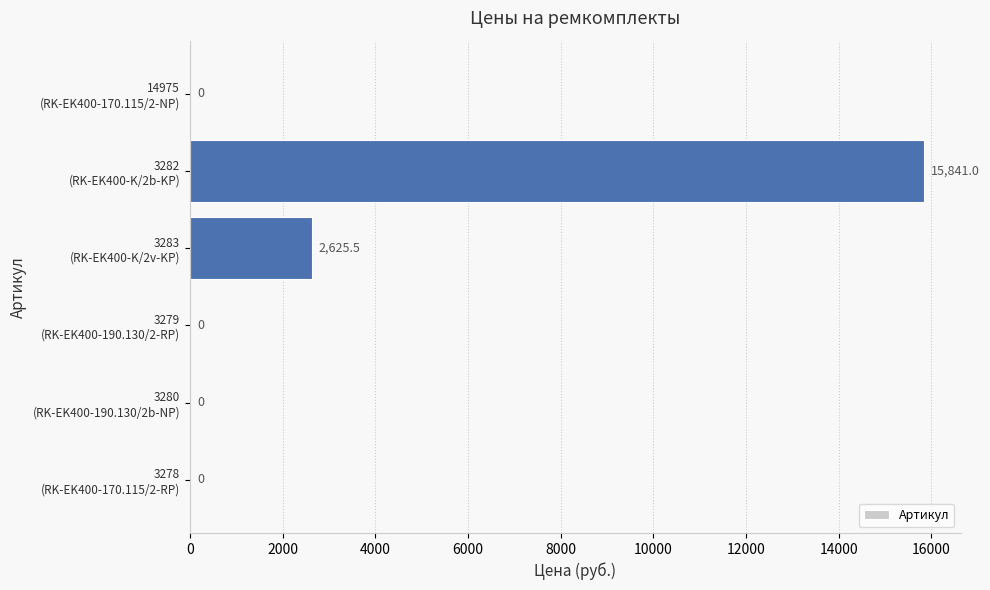

Are the bars grouped side by side (vs. stacked)?

No